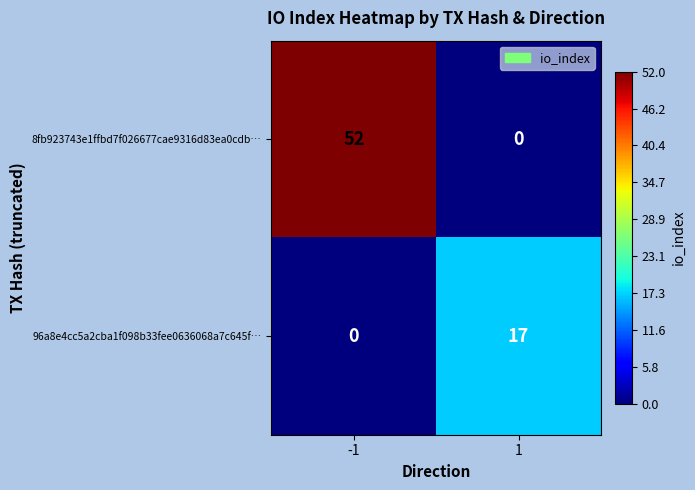

Reading right to left, what are all the values shown in this chart?

8fb923743e1ffbd7f026677cae9316d83ea0cdb…: 0	52
96a8e4cc5a2cba1f098b33fee0636068a7c645f…: 17	0